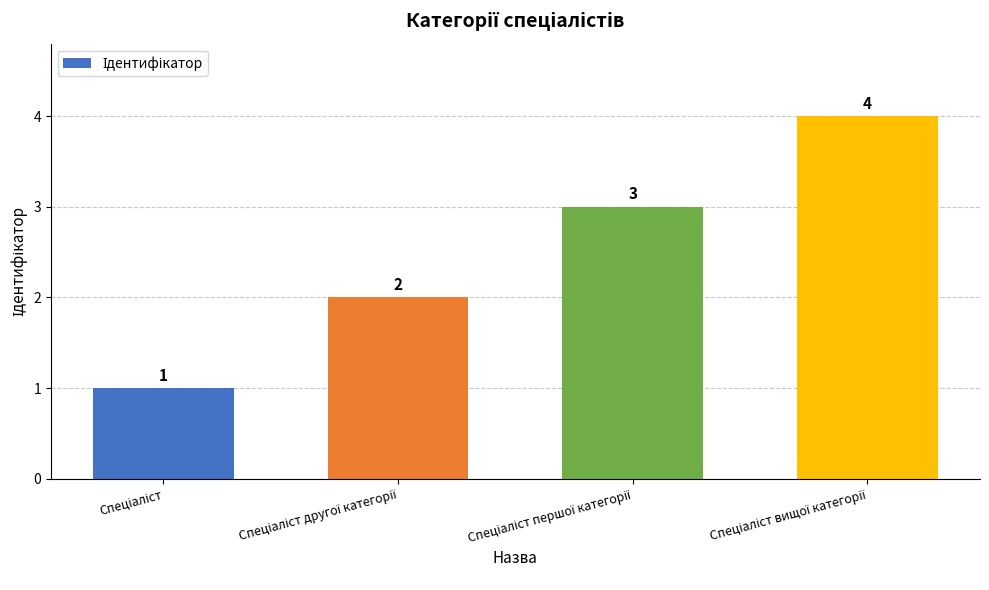

What is the difference between the second highest and second lowest values?

1